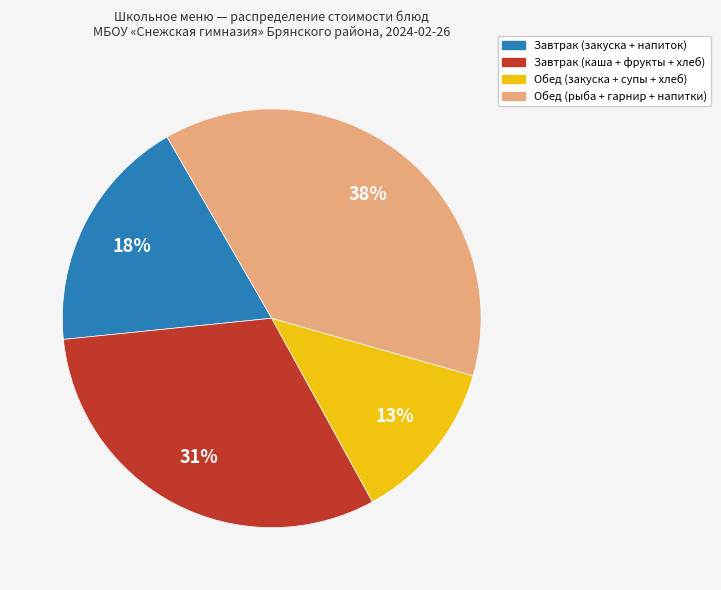

Is there any slice that represents more than half of the pie?

No